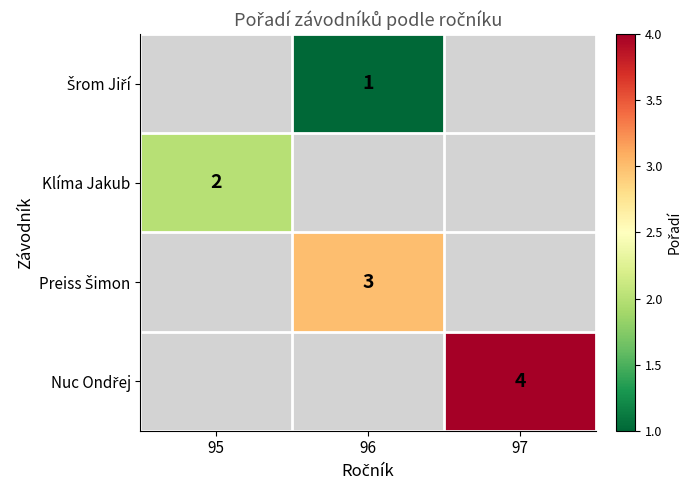

The Klíma Jakub series shows 1 at 95. True or false?

False